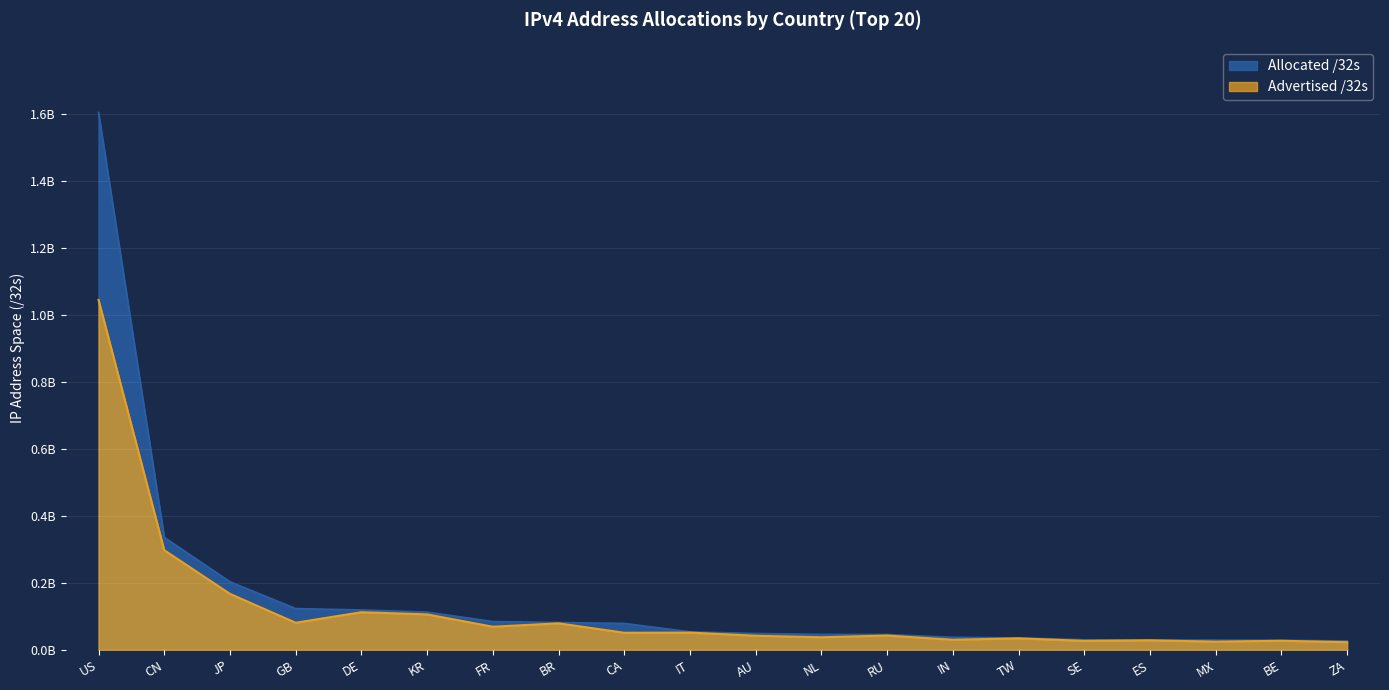

Does the chart display data point markers on the line(s)?

No